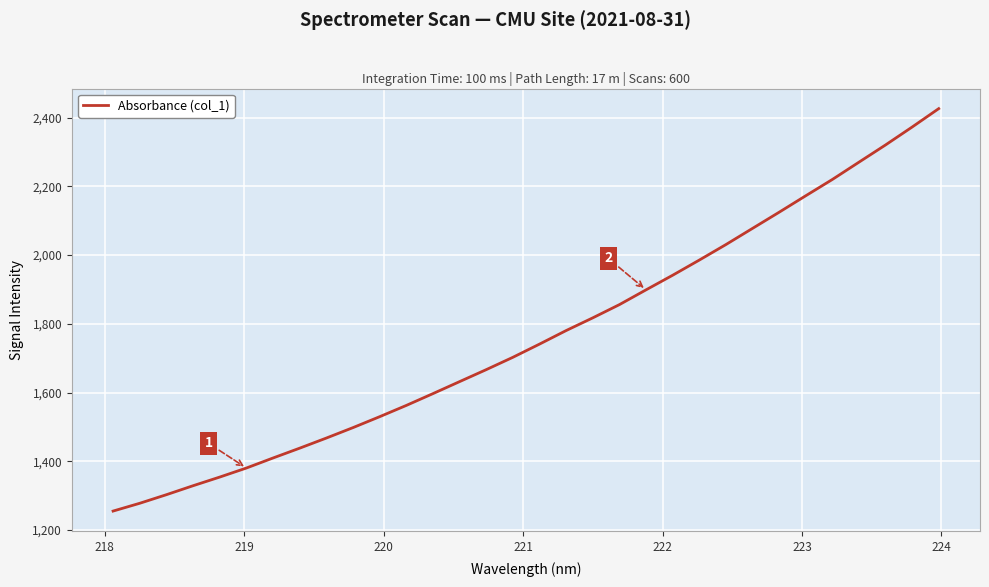

What is the greatest value displayed?

2425.9